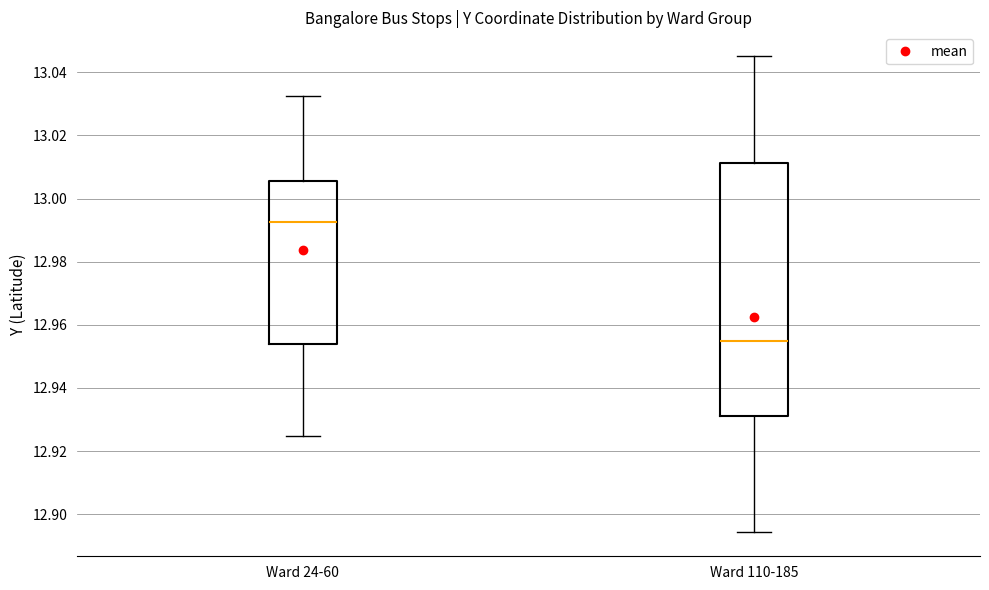

Where does the median line of the box for Ward 24-60 sit on the y-axis? The values are not printed on the chart, so give them approximately, as read against the axis.

12.992